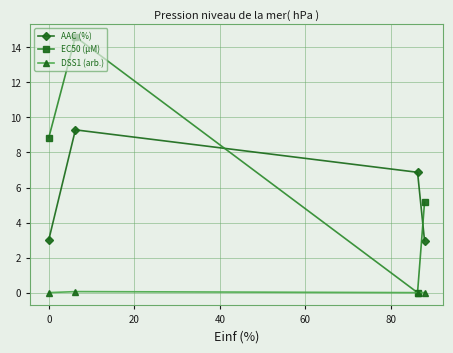

True or false: AAC (%) and DSS1 (arb.) cross at least once.

False